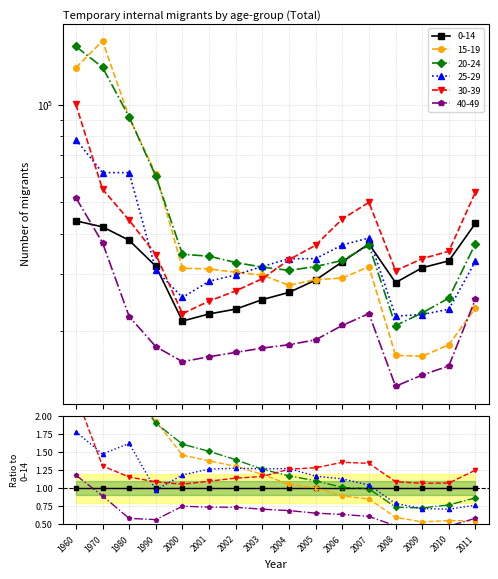

What is the minimum value for 25-29?

22270